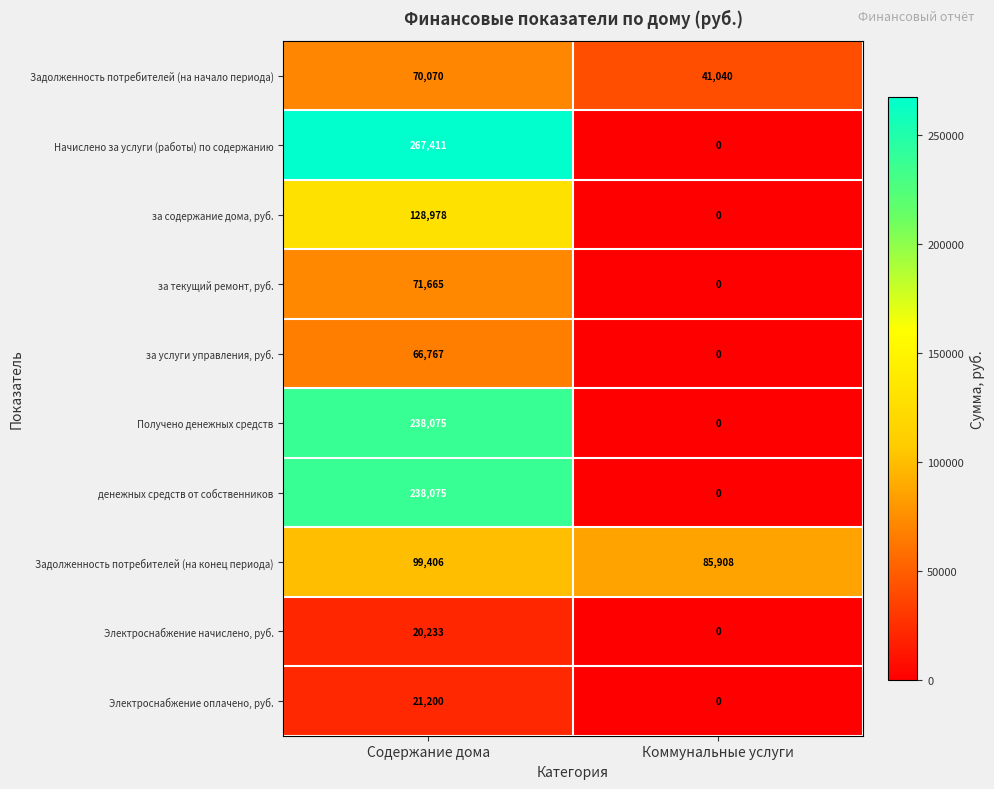

At which label does за текущий ремонт, руб. reach its minimum?

Коммунальные услуги